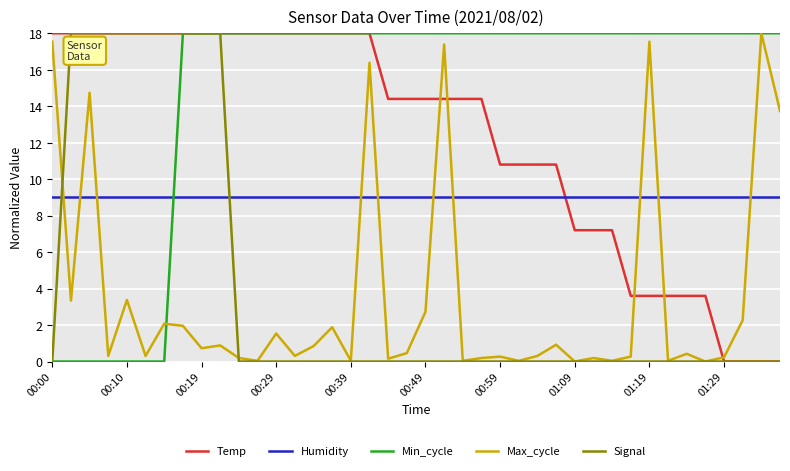

Is this an area chart (filled region under the line)?

No